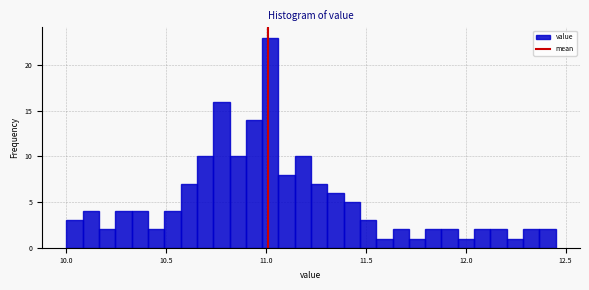

Around what value on the x-axis is the tallest bar? Give the approximate position of its centre, as read against the axis.

11.00